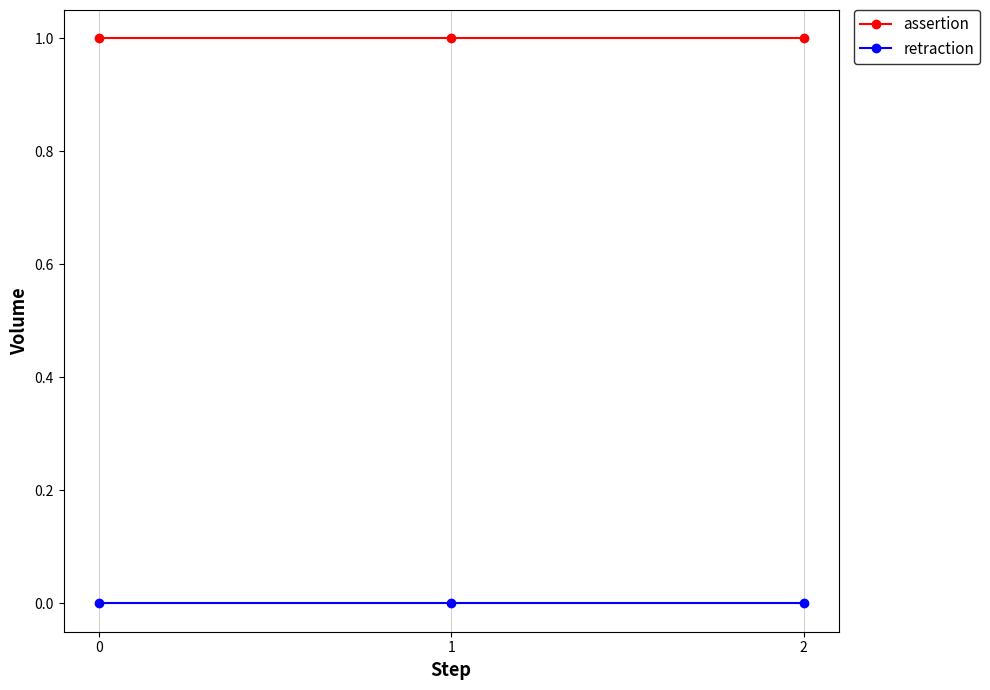

Reading right to left, list all the values displayed in this chart.

assertion: 1	1	1
retraction: 0	0	0